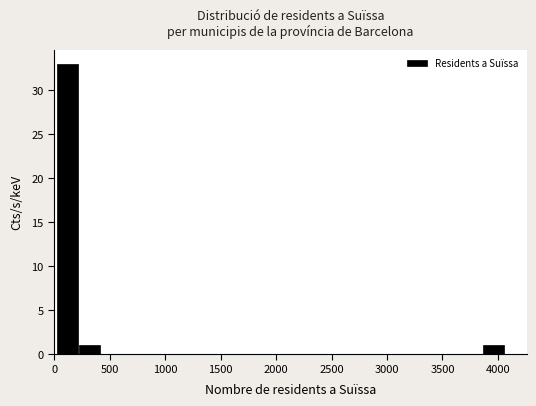

Over which range of the x-axis is the bar tallest?

0 to 200